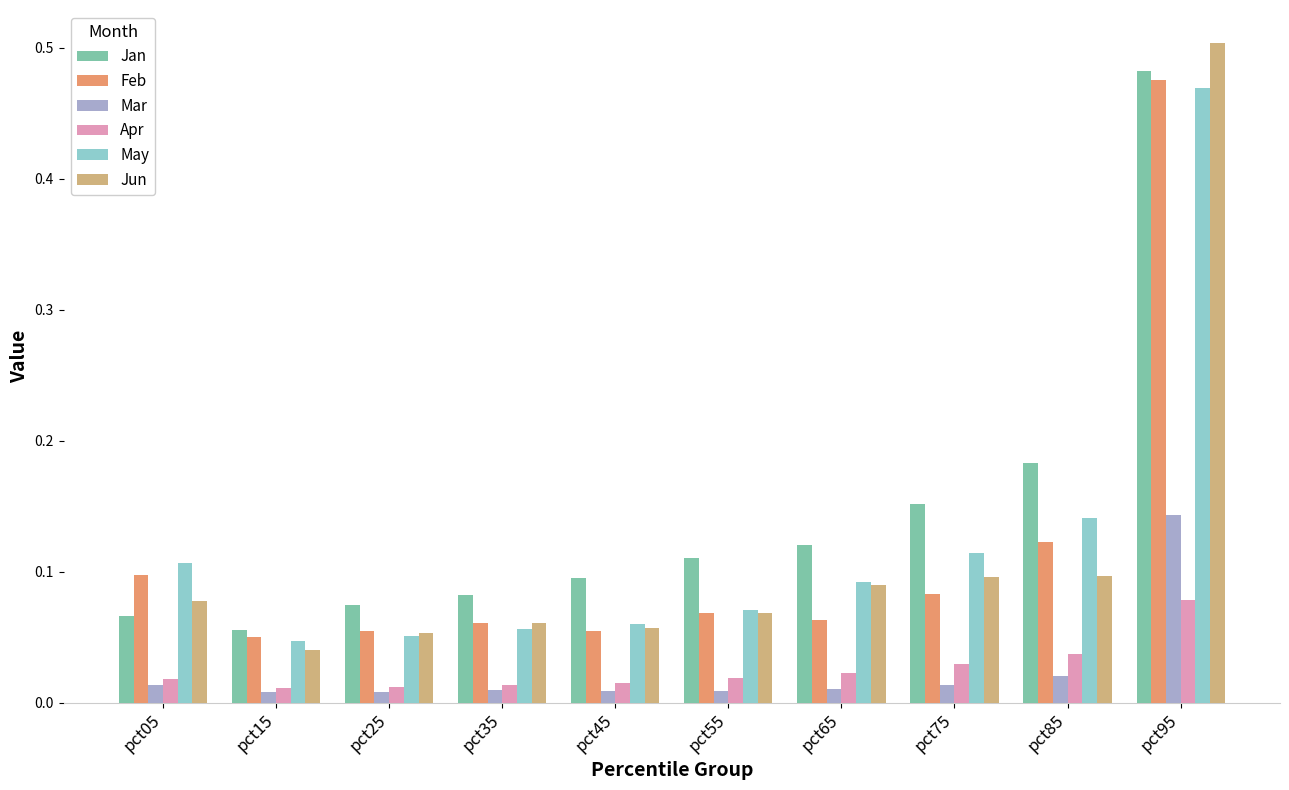

What is the sum of all Feb values?

1.1